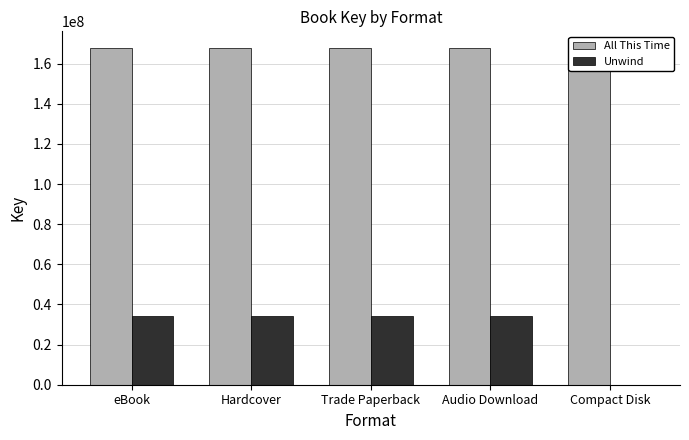

Count the number of categories in the chart.

5